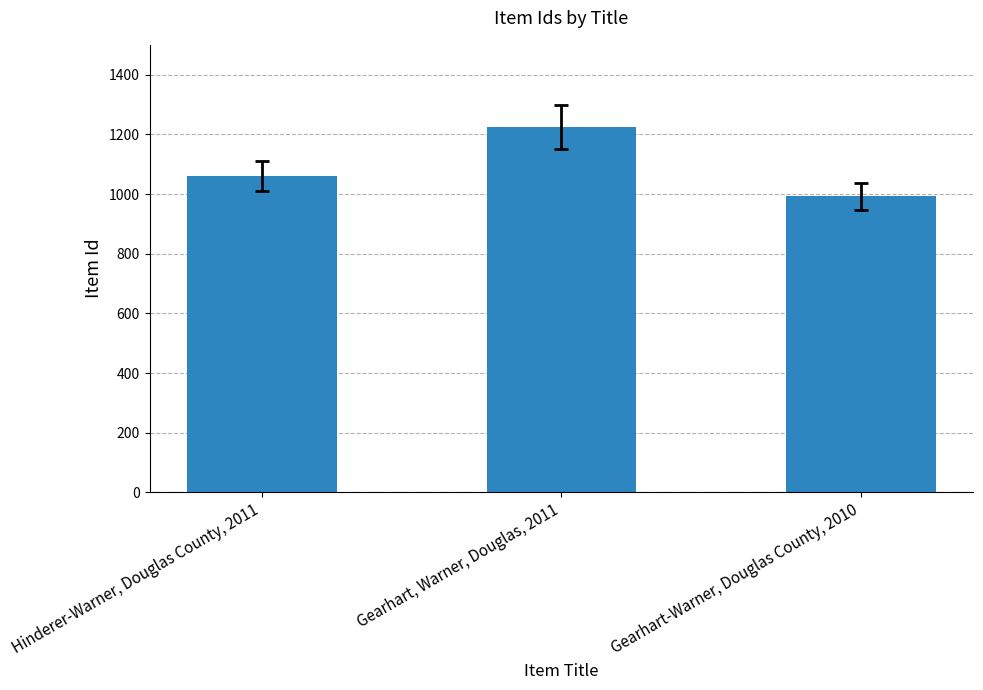

What is the change in value from Hinderer-Warner, Douglas County, 2011 to Gearhart, Warner, Douglas, 2011?

+166